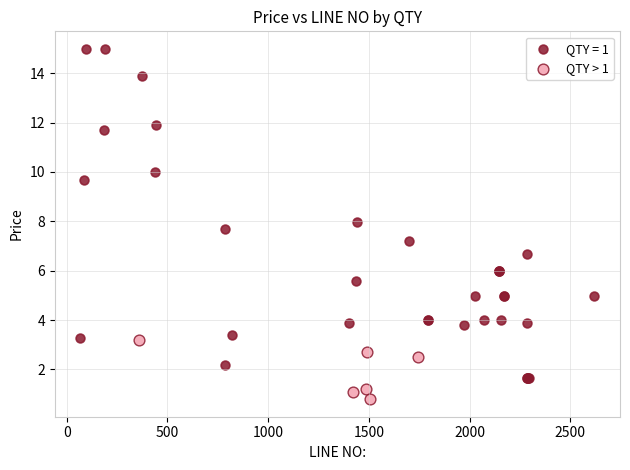

Which series has the largest Y range (max minus min)?

QTY = 1